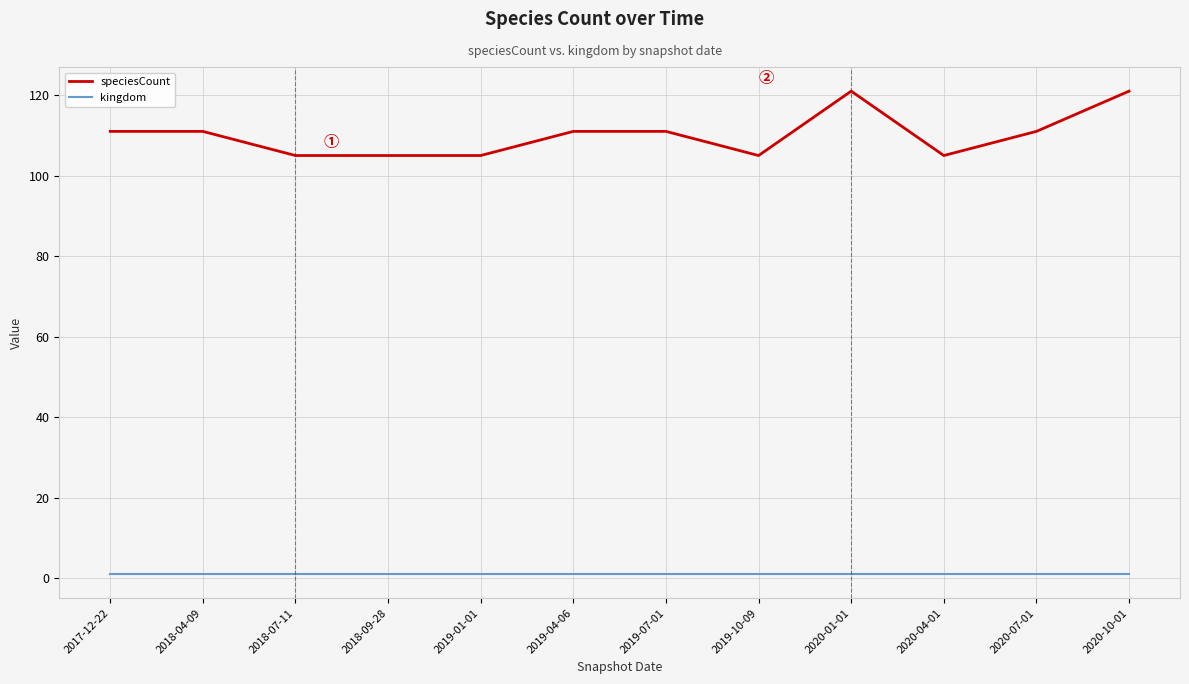

Rank the series by their average value, from highest to lowest.

speciesCount, kingdom